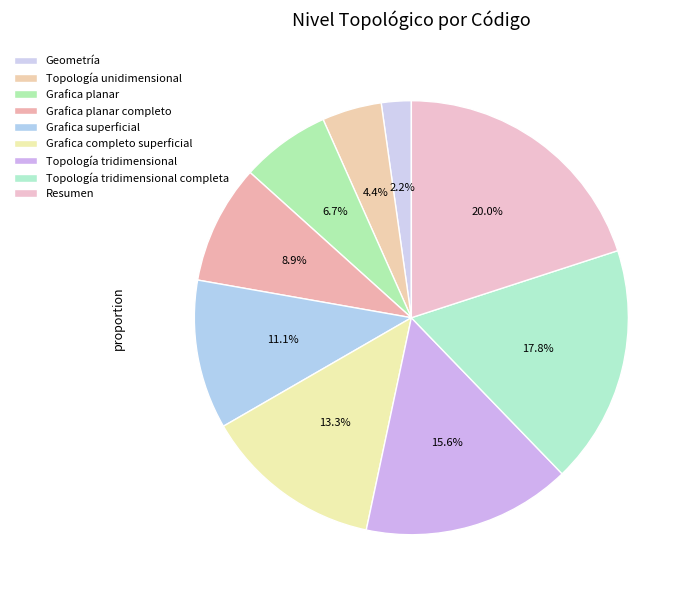

What is the change in value from Grafica superficial to Resumen?

+4